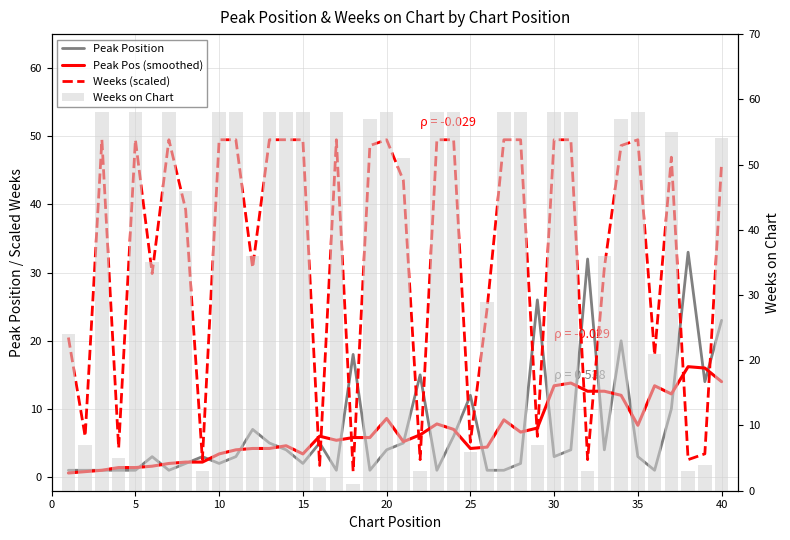

What is the difference between the highest and lowest values at 10?

57.0